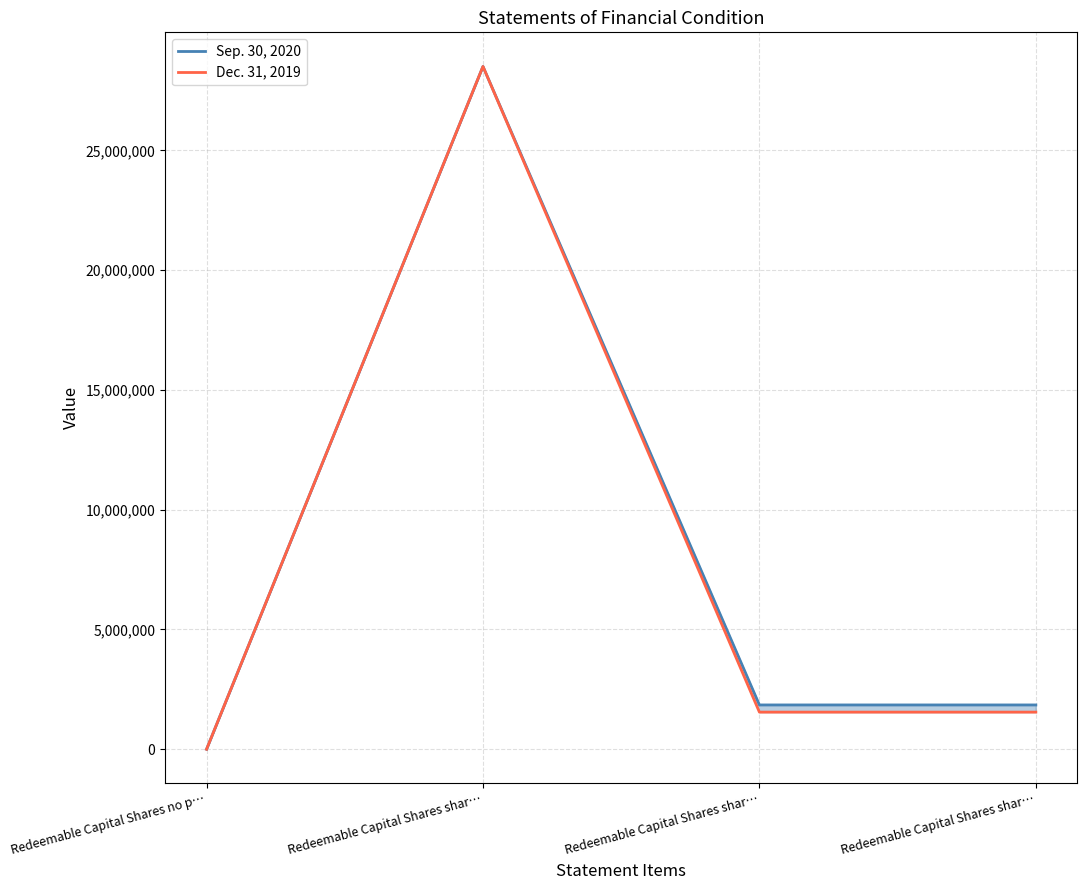

Rank the series at Redeemable Capital Shares shar… from lowest to highest value.

Sep. 30, 2020, Dec. 31, 2019